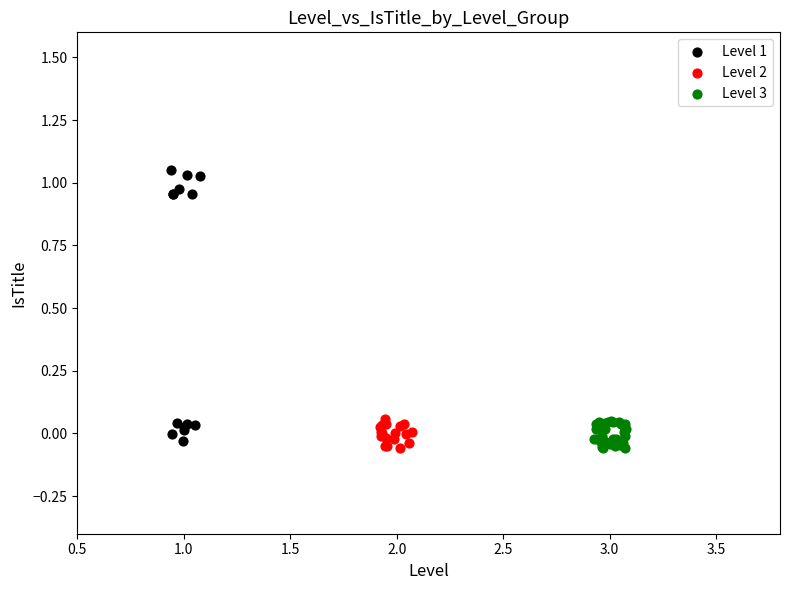

Which series has the widest spread of Y values?

Level 1